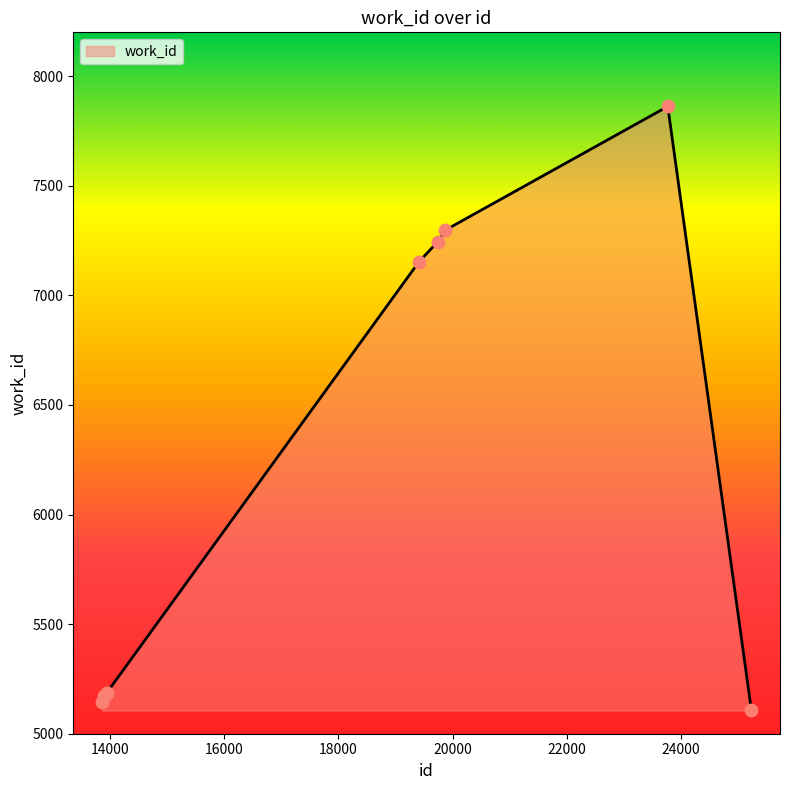

What is the difference between the maximum and minimum values?

2756